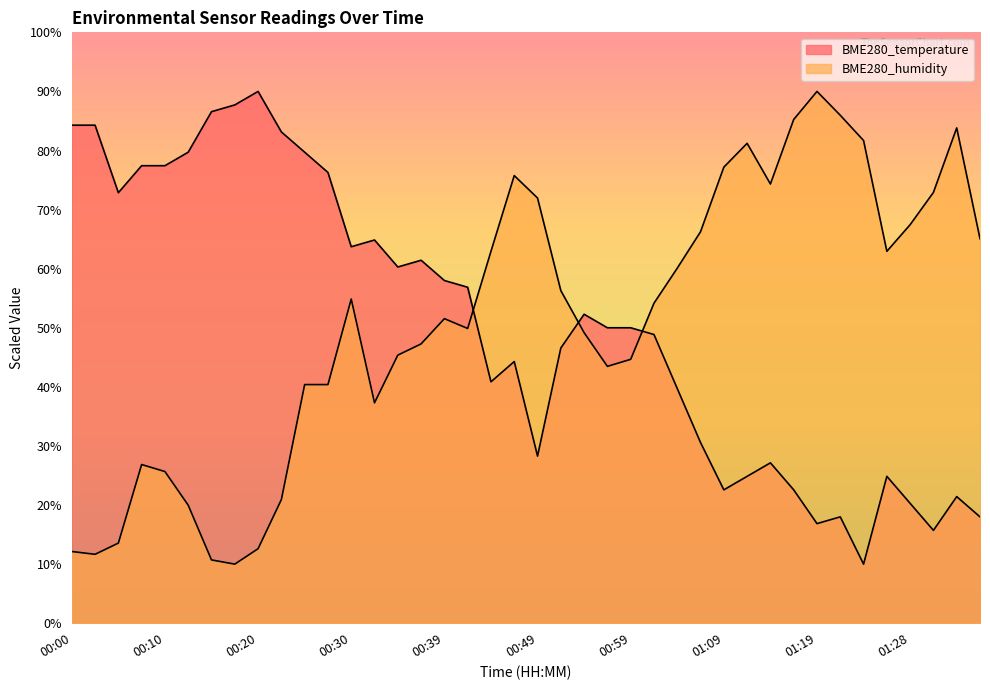

List the series in order of their overall mean, highest first.

BME280_humidity, BME280_temperature